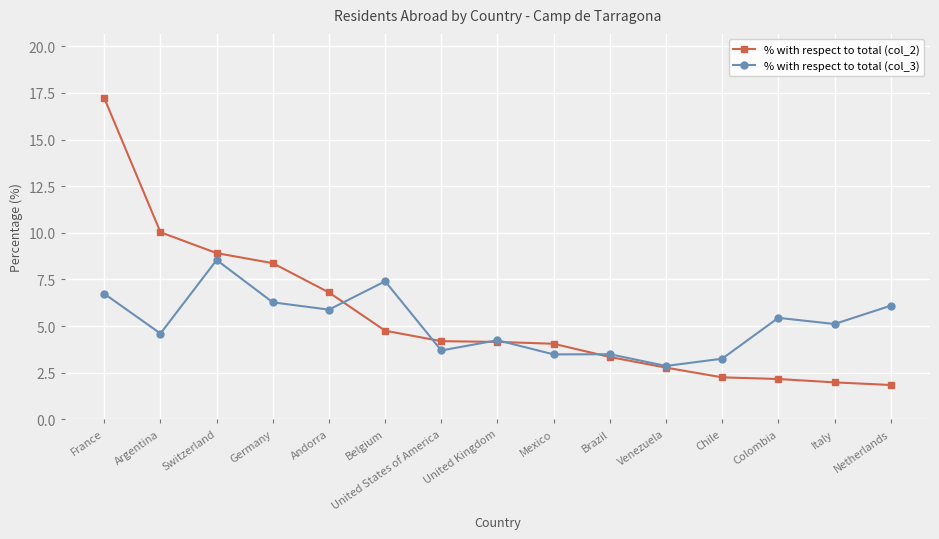

What is the value of the % with respect to total (col_3) point at the 3rd from the left?

8.5